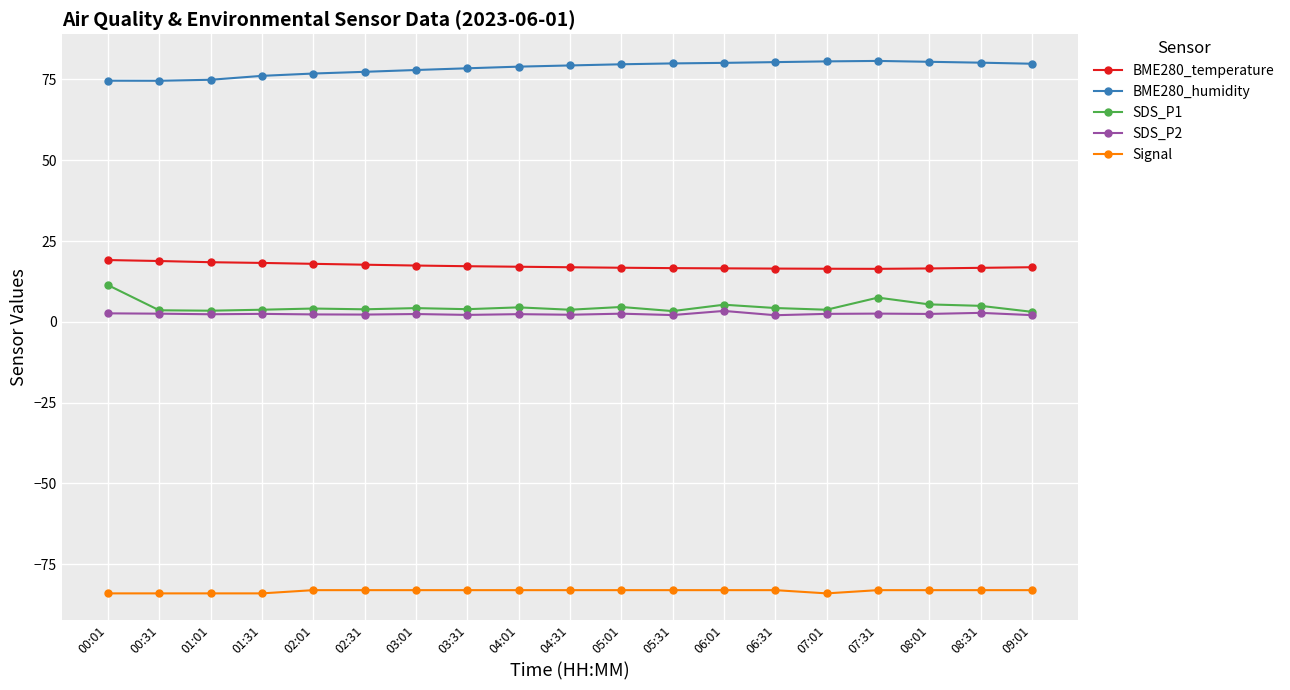

What is the sum of the BME280_temperature values at 03:01 and 05:31?

34.0